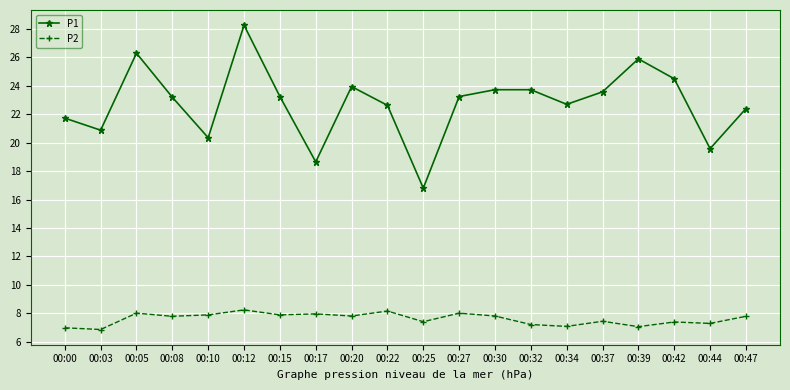

List the series in order of their overall mean, lowest first.

P2, P1